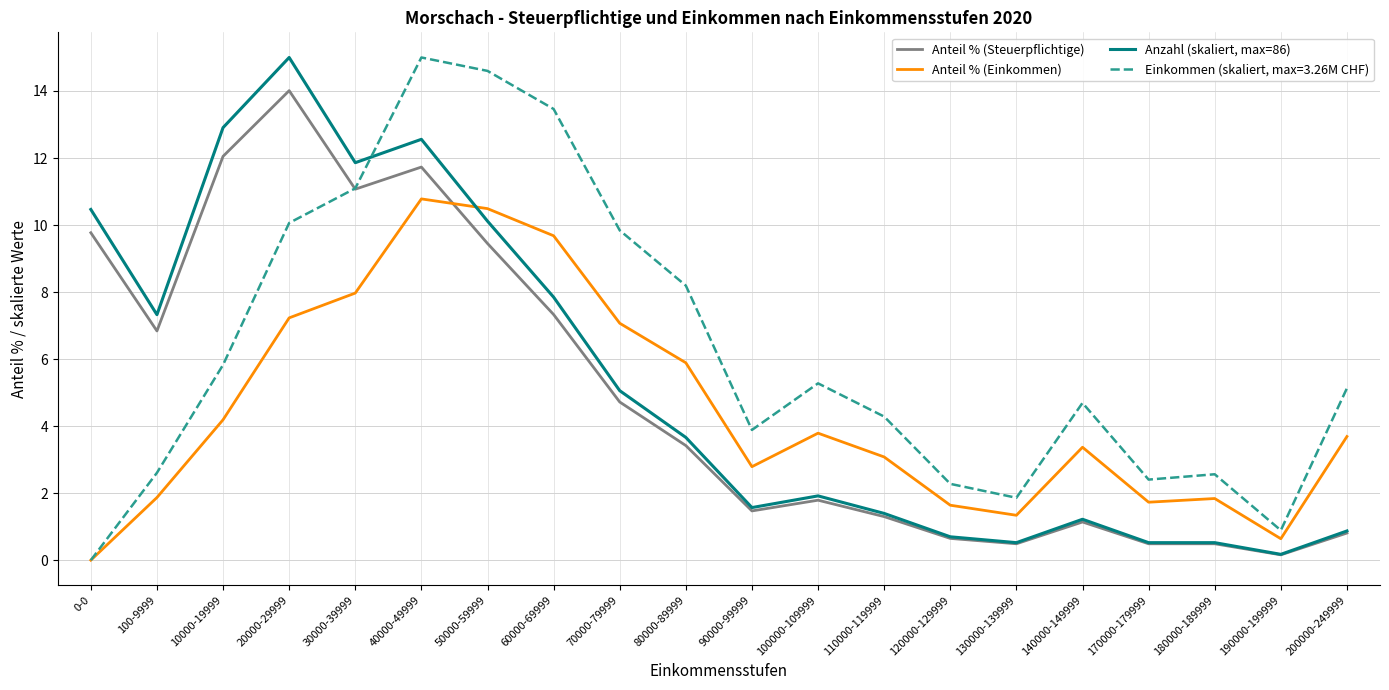

How many lines are shown in the chart?

4